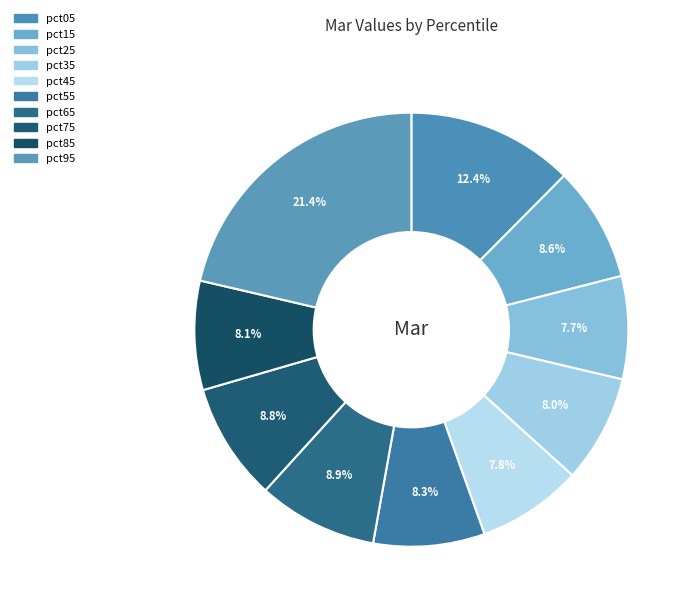

How many segments does this pie chart have?

10